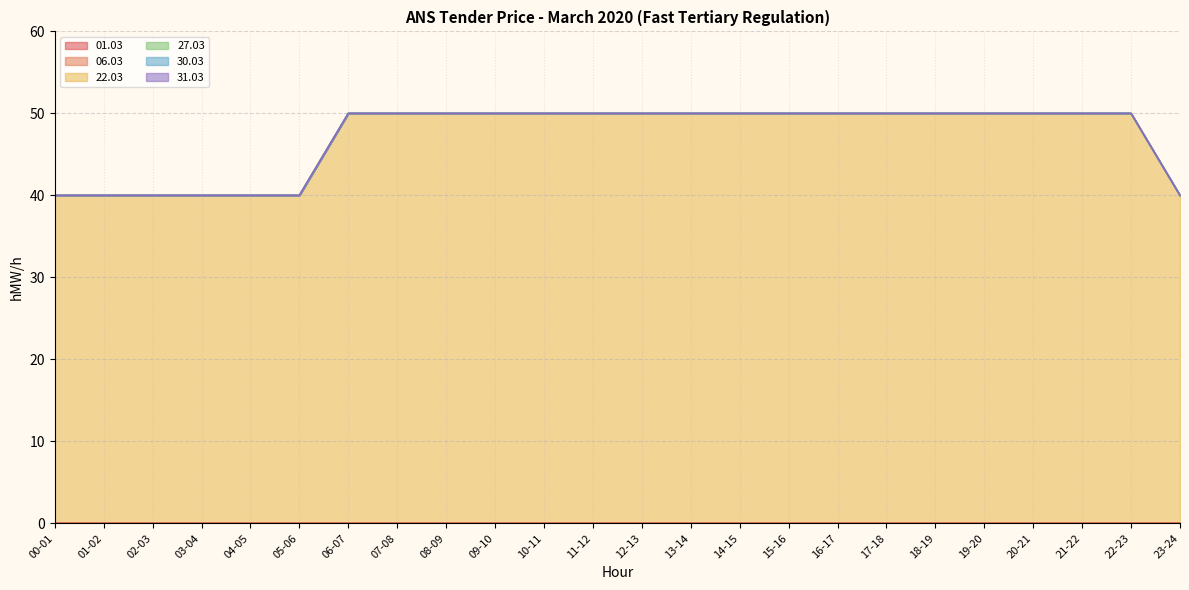

True or false: 31.03 and 06.03 intersect in this chart.

False